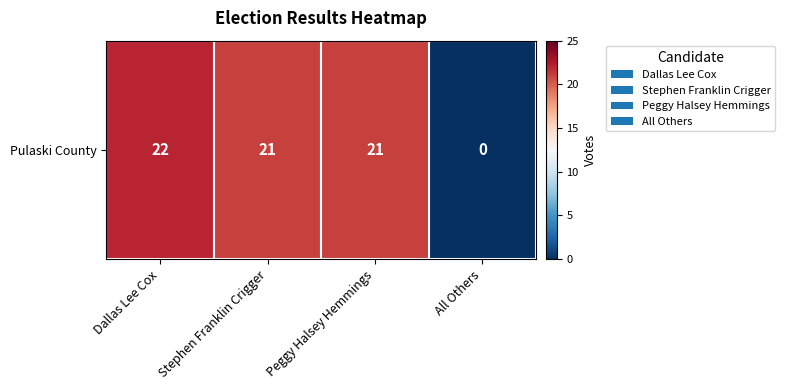

What is the difference between the values at Dallas Lee Cox and Stephen Franklin Crigger?

1